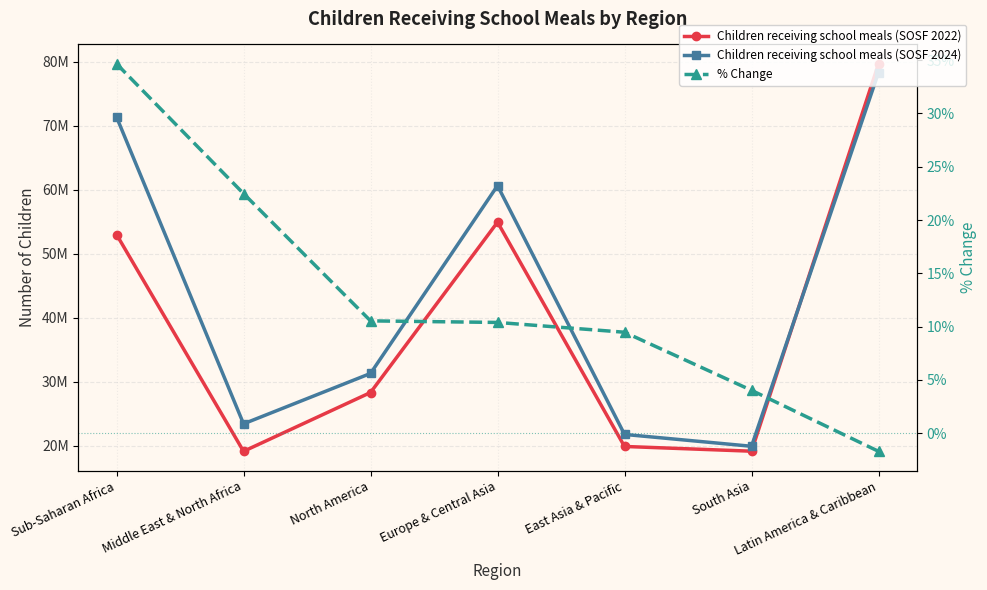

Where is the first local maximum for Children receiving school meals (SOSF 2024)?

Europe & Central Asia